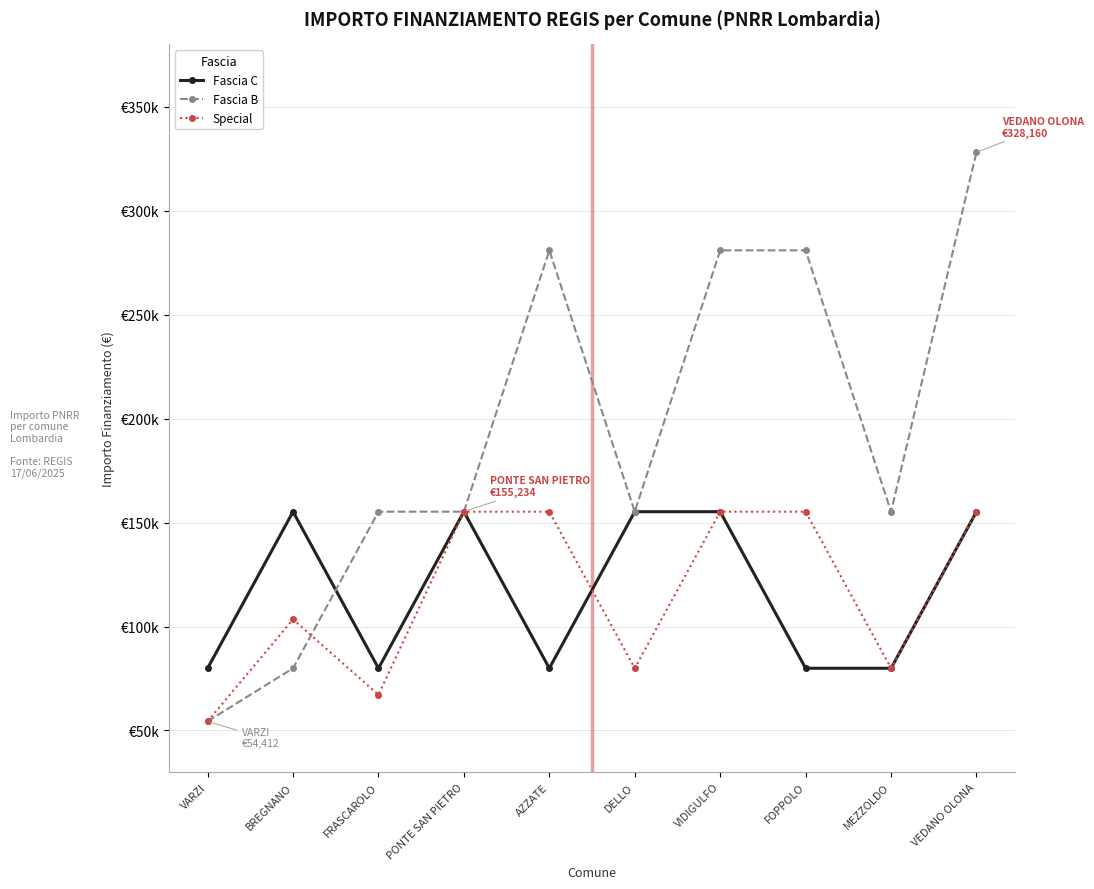

Is it true that Fascia C equals 79922 at MEZZOLDO?

True